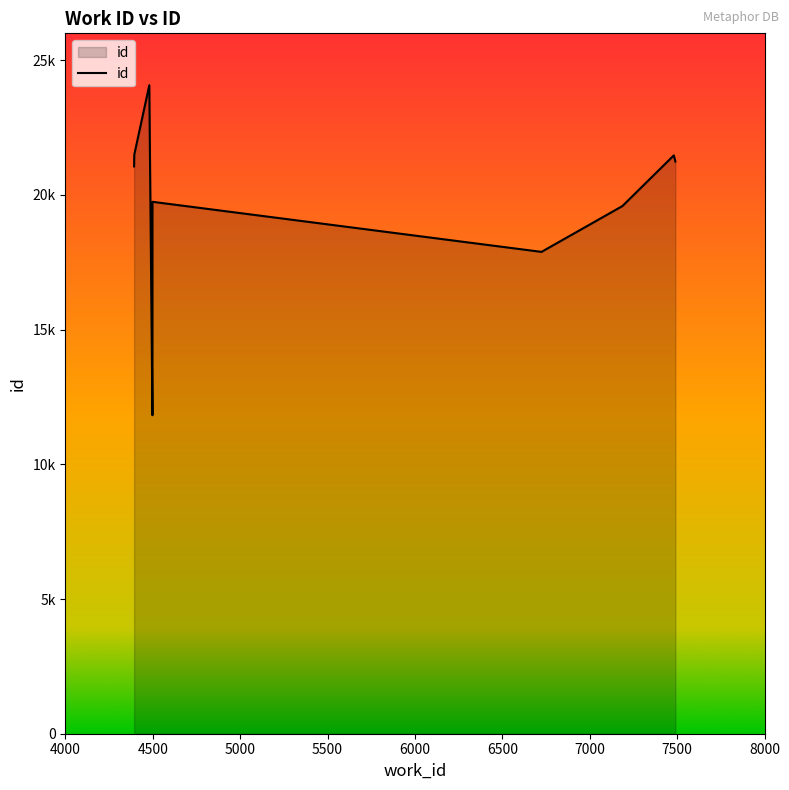

How many values exceed 21241?

4